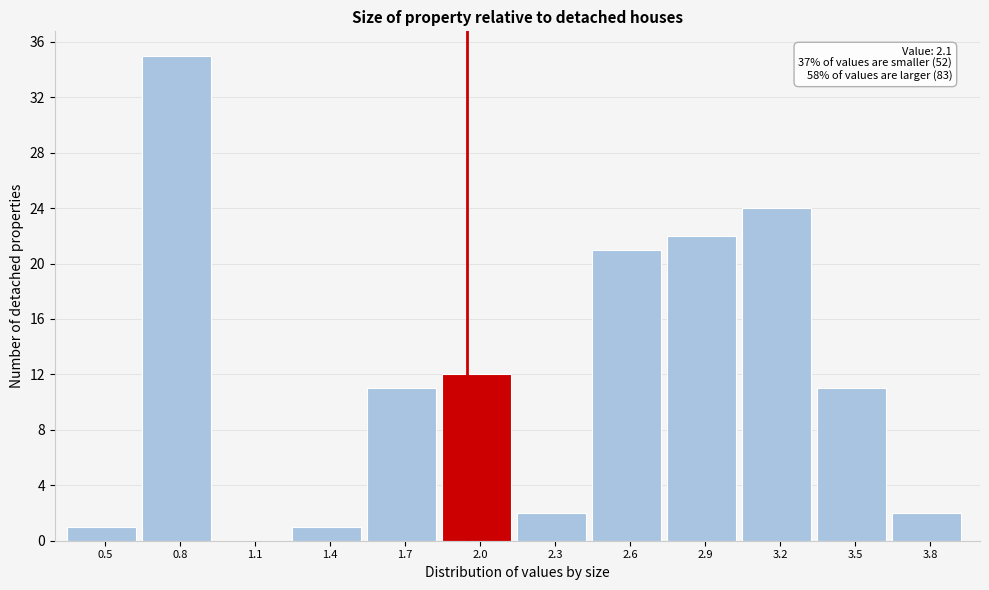

Reading right to left, what are all the values shown in this chart?

3.8=2	3.5=11	3.2=24	2.9=22	2.6=21	2.3=2	2.0=12	1.7=11	1.4=1	1.1=0	0.8=35	0.5=1